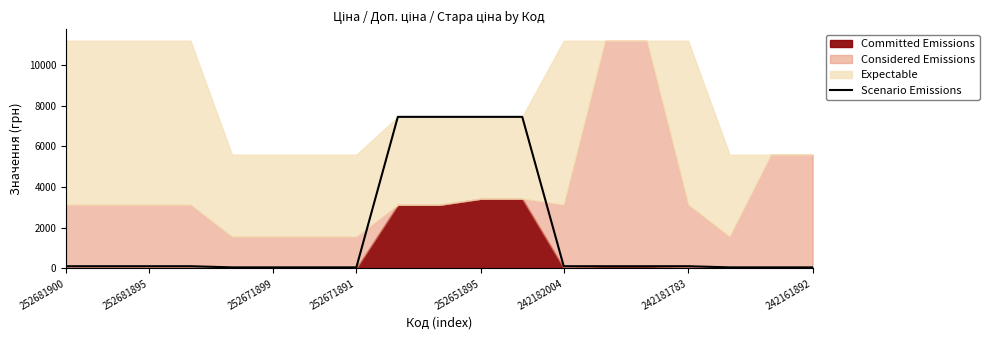

What is the maximum value for Scenario Emissions?

7444.6